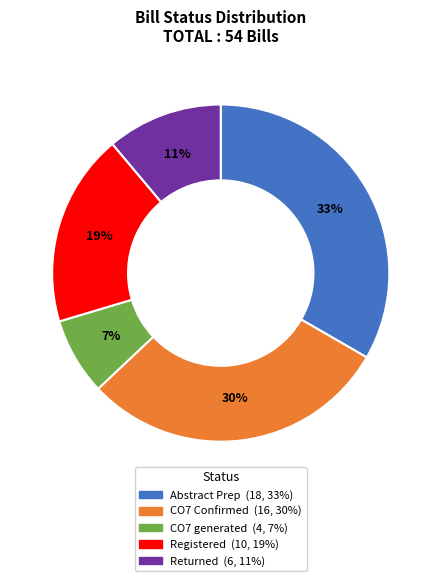

To the nearest percent, what is the average slice percentage?

20%